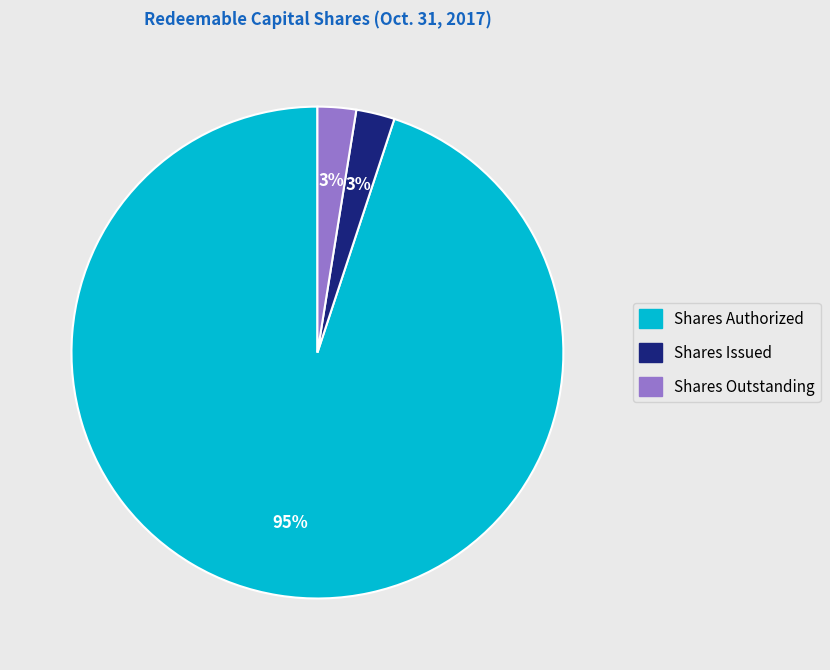

Which slice represents more than half of the pie?

Shares Authorized